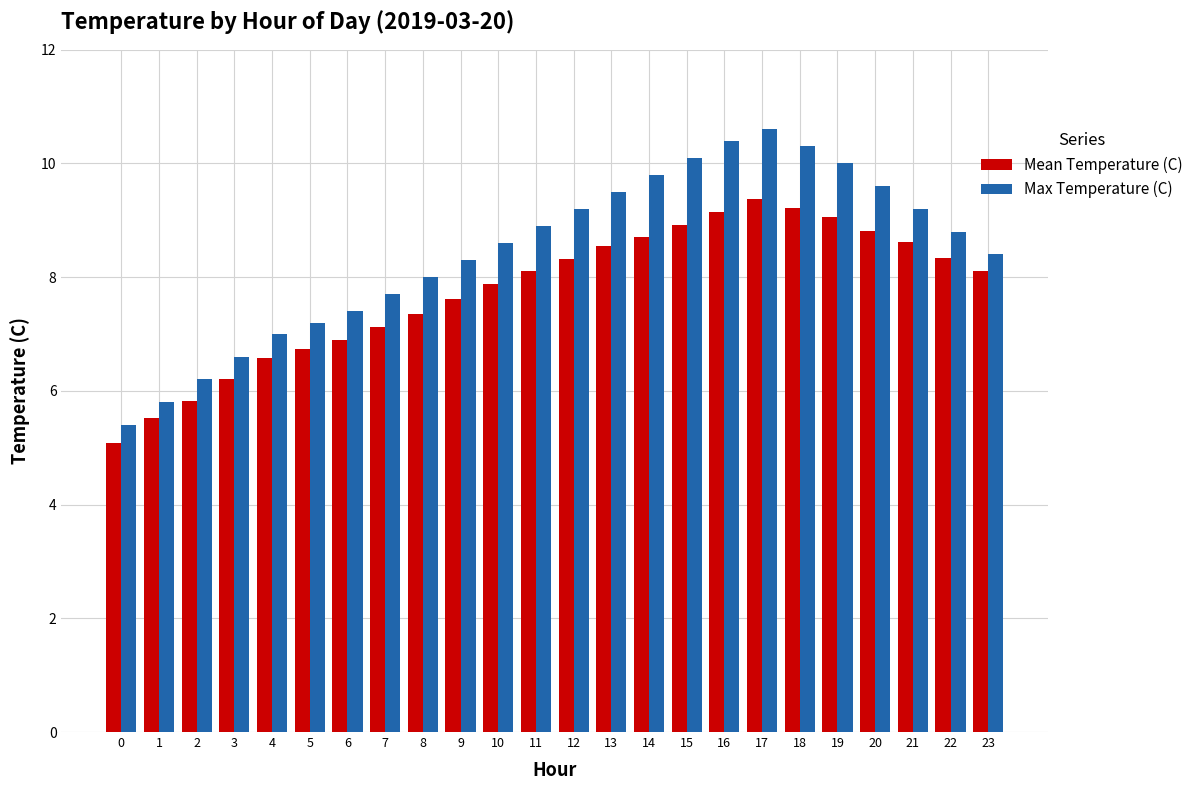

What is the total value across all series at 3?

12.8